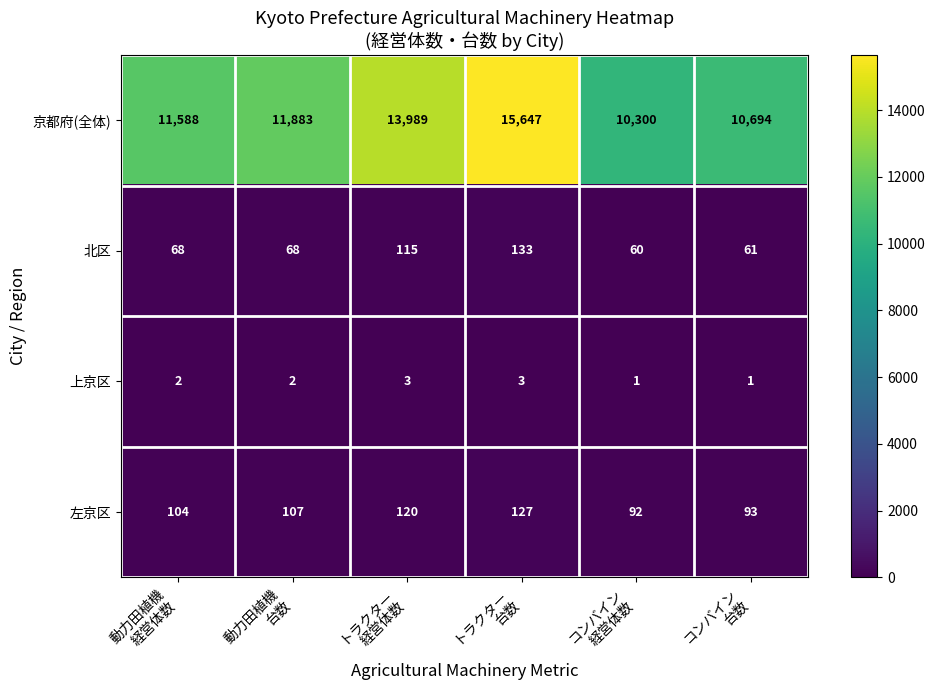

What is the difference between the maximum and minimum values in the 北区 series?

73